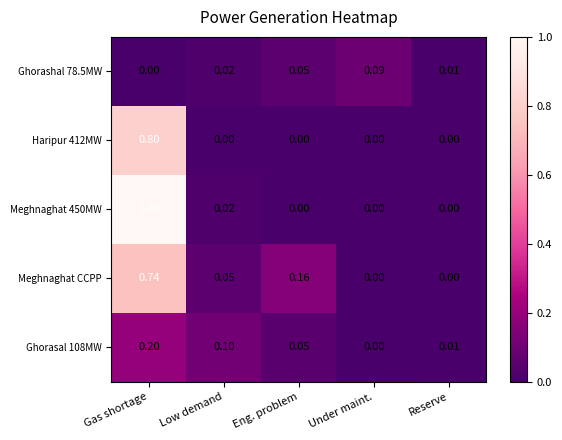

List the labels in order of Ghorashal 78.5MW value, smallest first.

Gas shortage, Reserve, Low demand, Eng. problem, Under maint.